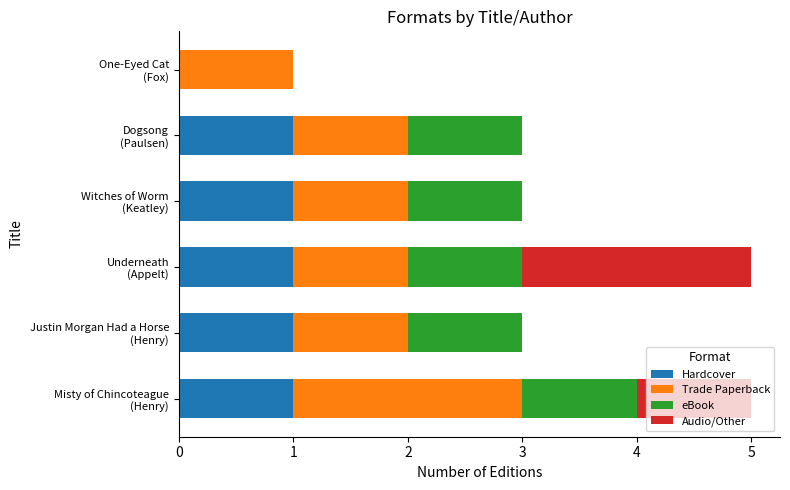

What is the sum of all Hardcover values?

5